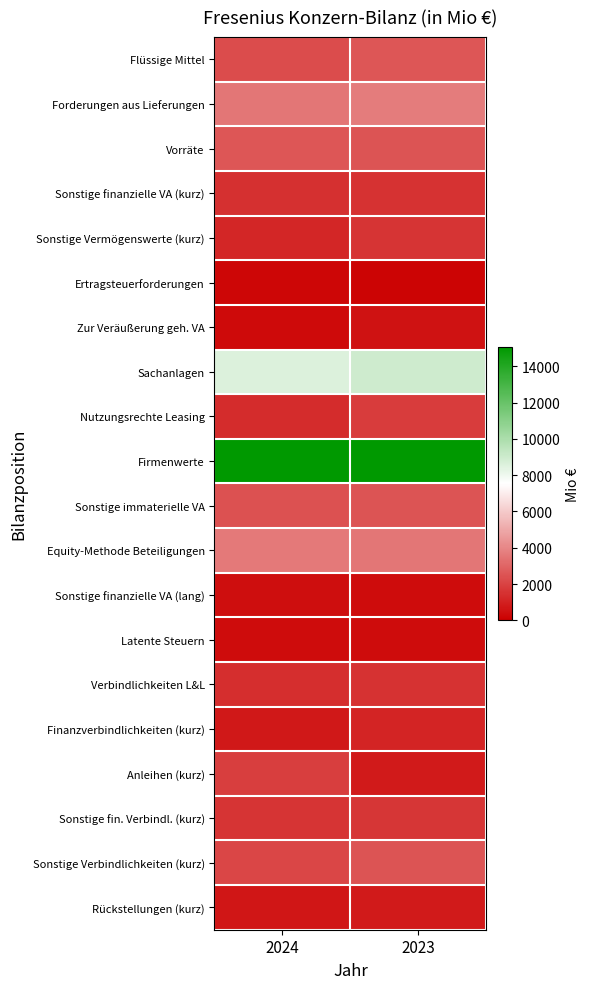

Reading left to right, what are all the values shown in this chart?

Flüssige Mittel: 2024=2282	2023=2562
Forderungen aus Lieferungen: 2024=3500	2023=3673
Vorräte: 2024=2573	2023=2517
Sonstige finanzielle VA (kurz): 2024=1422	2023=1504
Sonstige Vermögenswerte (kurz): 2024=1145	2023=1533
Ertragsteuerforderungen: 2024=214	2023=176
Zur Veräußerung geh. VA: 2024=310	2023=555
Sachanlagen: 2024=8569	2023=8964
Nutzungsrechte Leasing: 2024=1321	2023=1818
Firmenwerte: 2024=15085	2023=15089
Sonstige immaterielle VA: 2024=2422	2023=2531
Equity-Methode Beteiligungen: 2024=3639	2023=3500
Sonstige finanzielle VA (lang): 2024=426	2023=360
Latente Steuern: 2024=411	2023=360
Verbindlichkeiten L&L: 2024=1359	2023=1488
Finanzverbindlichkeiten (kurz): 2024=746	2023=1061
Anleihen (kurz): 2024=1854	2023=815
Sonstige fin. Verbindl. (kurz): 2024=1549	2023=1644
Sonstige Verbindlichkeiten (kurz): 2024=2094	2023=2477
Rückstellungen (kurz): 2024=663	2023=799